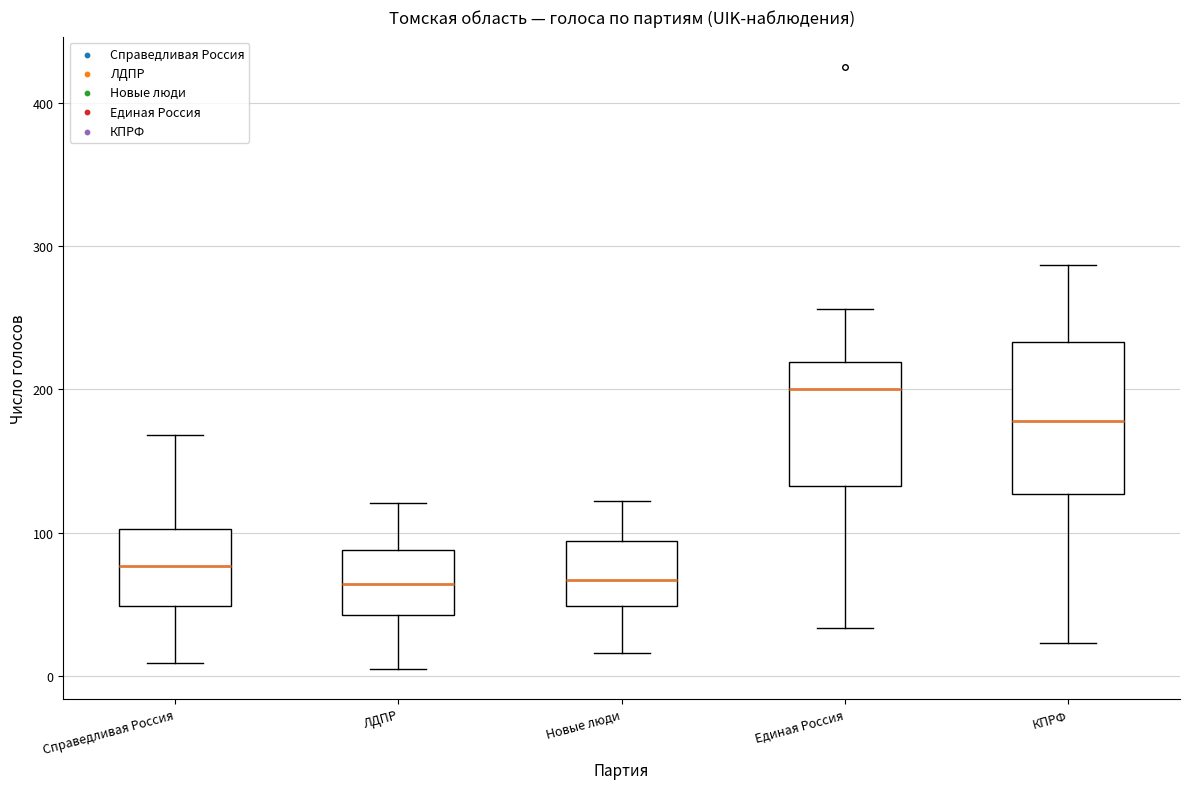

Which box is the tallest, from its lower edge to its upper edge?

КПРФ